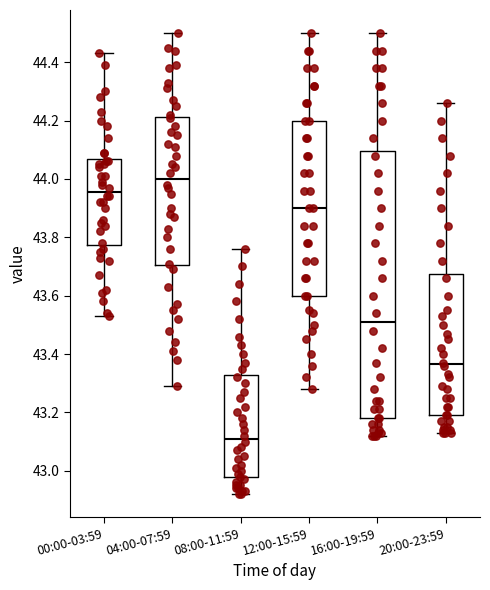

Reading left to right, read every box against the y-axis: the position of its median line, the range the box covers, and the ends of its whiskers. The values are not printed on the chart, so give them approximately, as read against the axis.

00:00-03:59: median 43.96, box 43.78 to 44.06, whiskers 43.54 to 44.44
04:00-07:59: median 44.00, box 43.70 to 44.22, whiskers 43.30 to 44.50
08:00-11:59: median 43.12, box 42.98 to 43.32, whiskers 42.92 to 43.76
12:00-15:59: median 43.90, box 43.60 to 44.20, whiskers 43.28 to 44.50
16:00-19:59: median 43.52, box 43.18 to 44.10, whiskers 43.12 to 44.50
20:00-23:59: median 43.36, box 43.20 to 43.68, whiskers 43.14 to 44.26